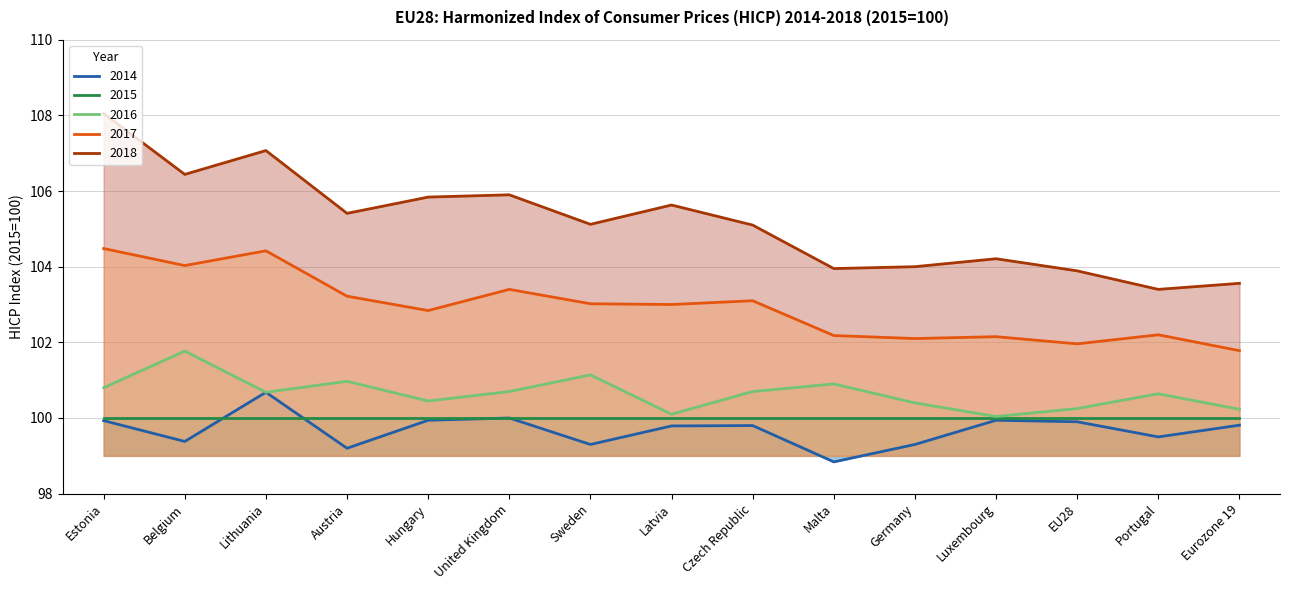

What is the value of the 2017 point at the 14th from the left?

102.2